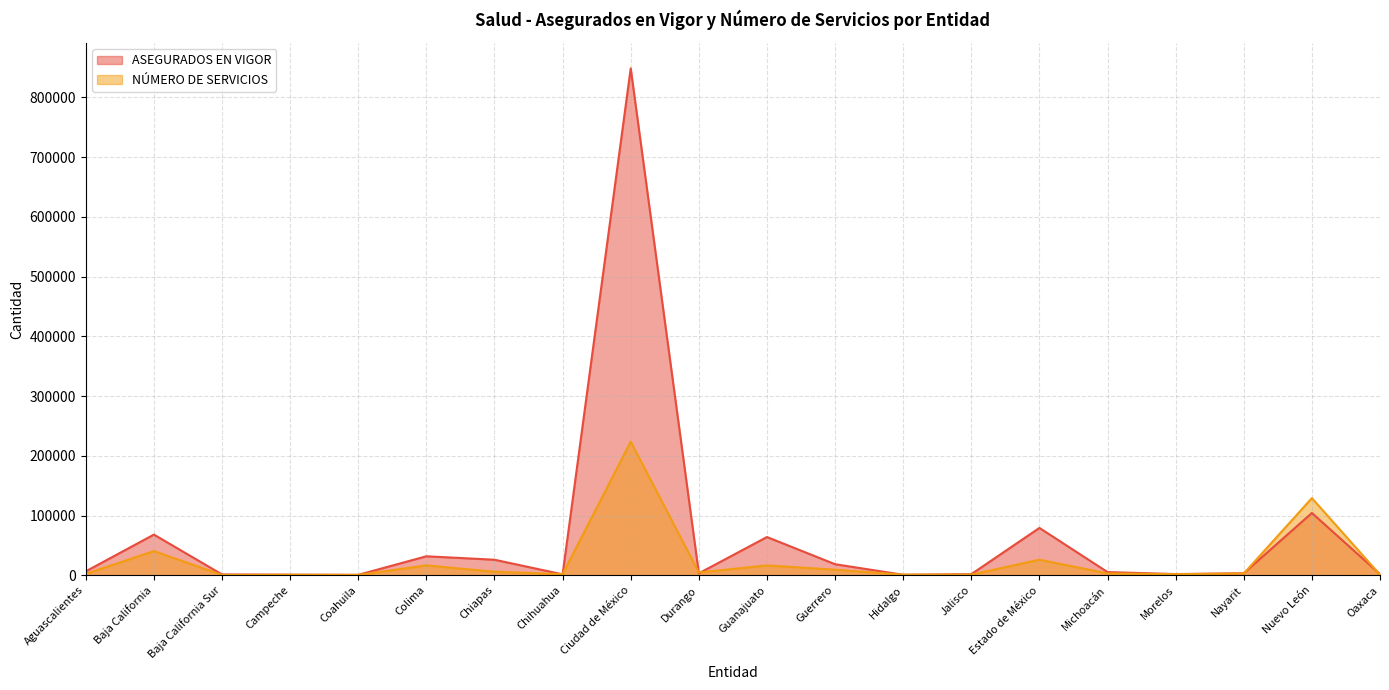

How many data points does each series have?

20